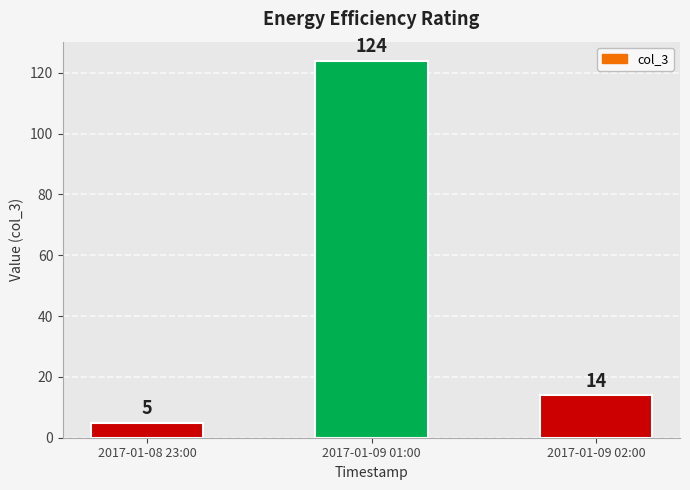

Where is the data nearest to the value 64?

2017-01-09 02:00